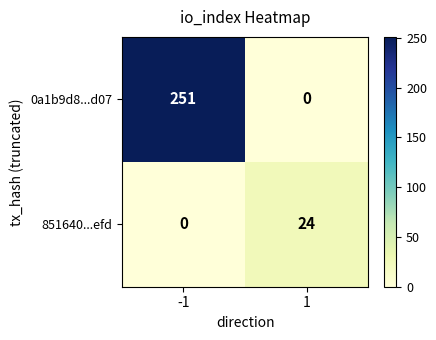

What is the highest value of the 0a1b9d8...d07 series?

251